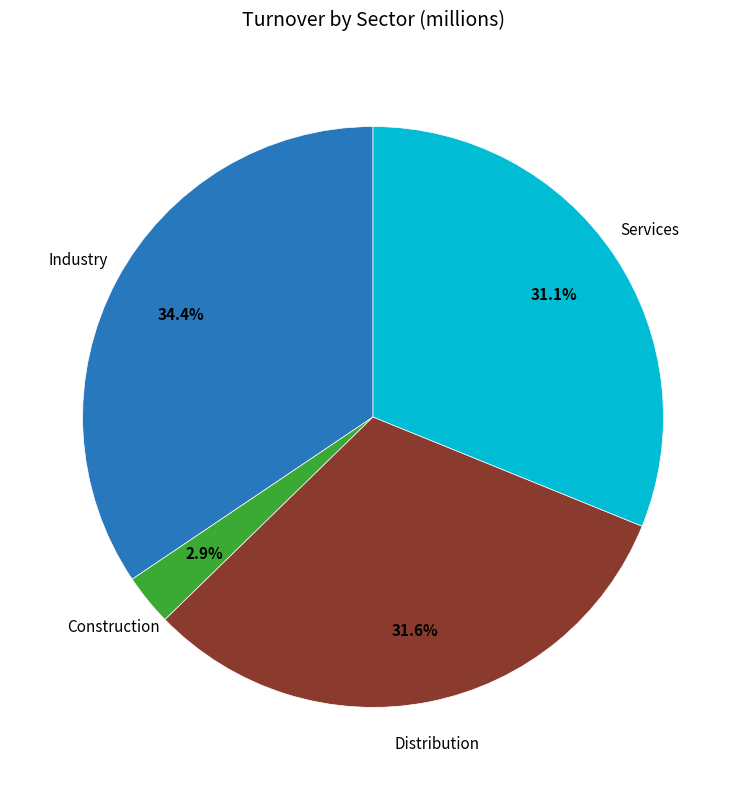

Is there any slice that represents more than half of the pie?

No